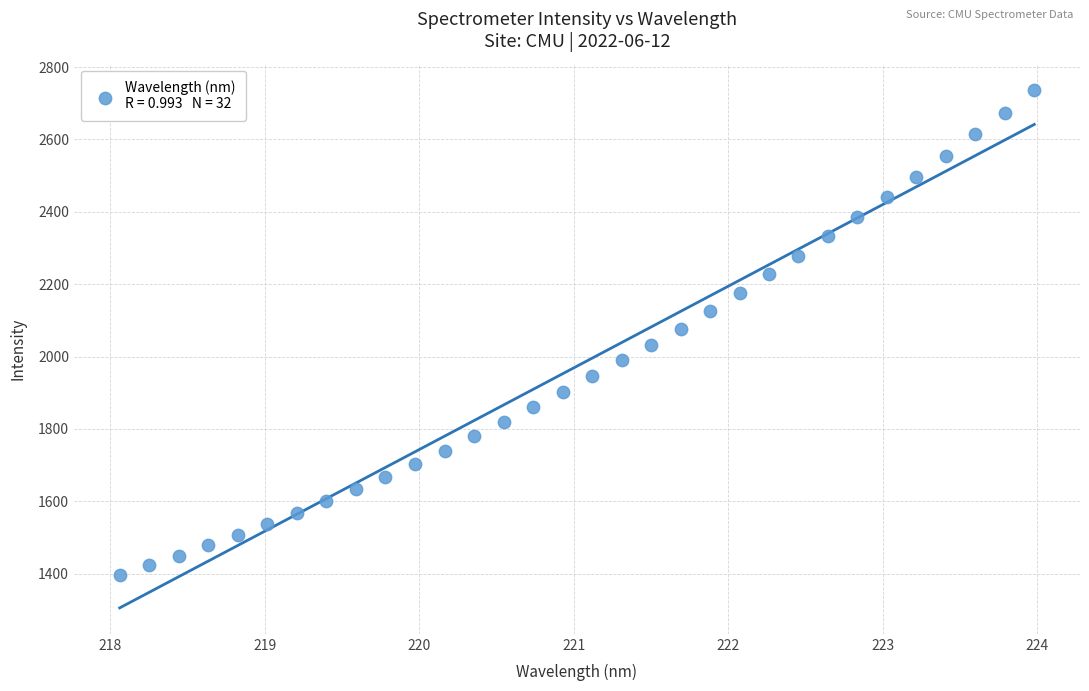

What is the range of X values (max minus min)?

5.9